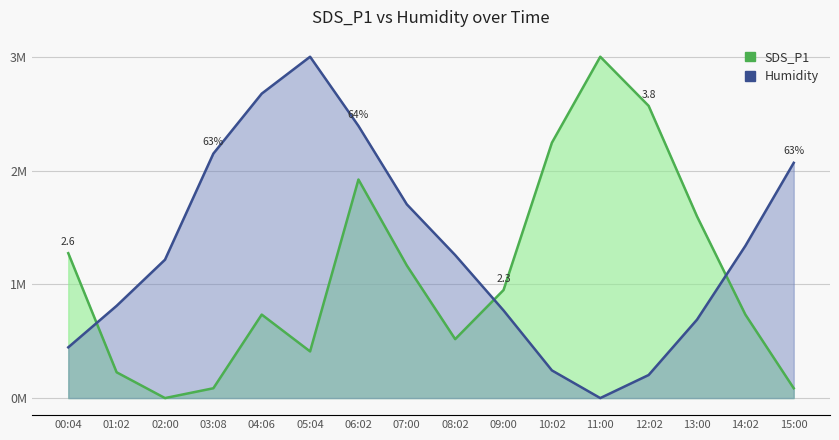

At which category is the sum across all series the highest?

06:02